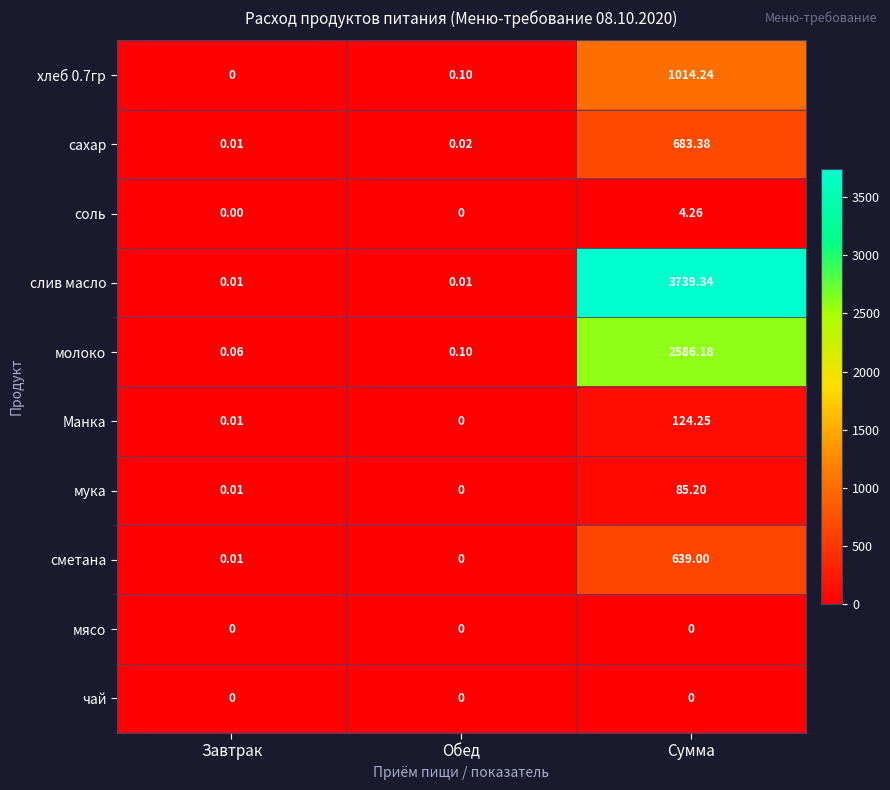

Which series changed the most between Обед and Сумма?

слив масло